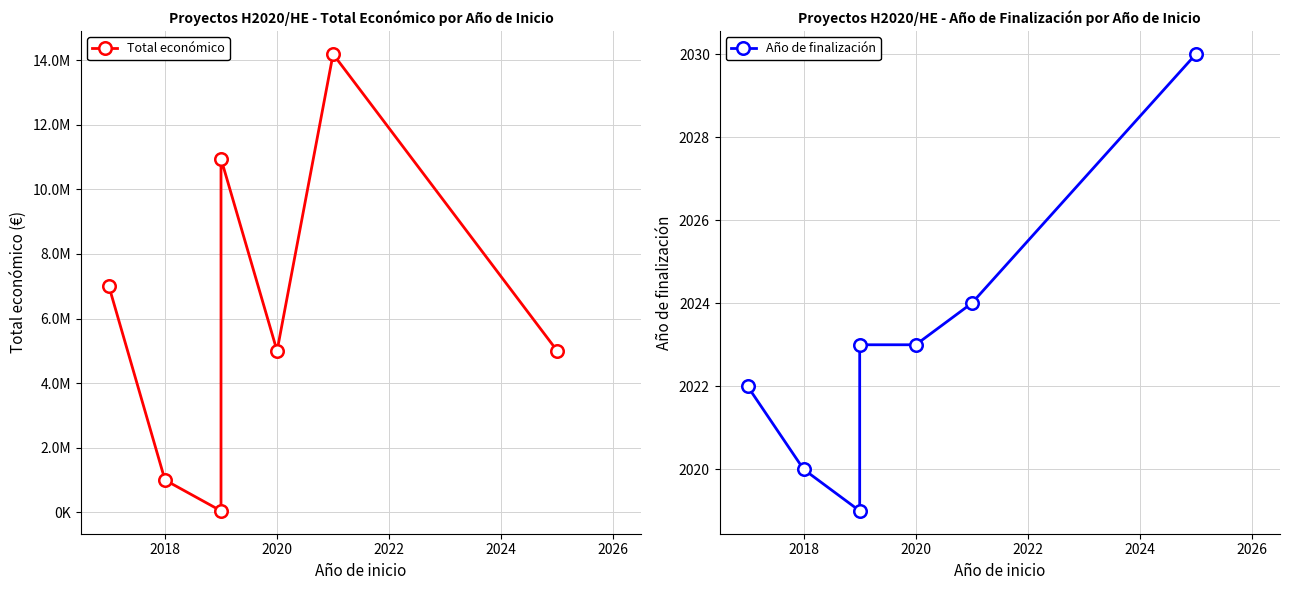

At how many categories does at least one series exceed 13133703?

1